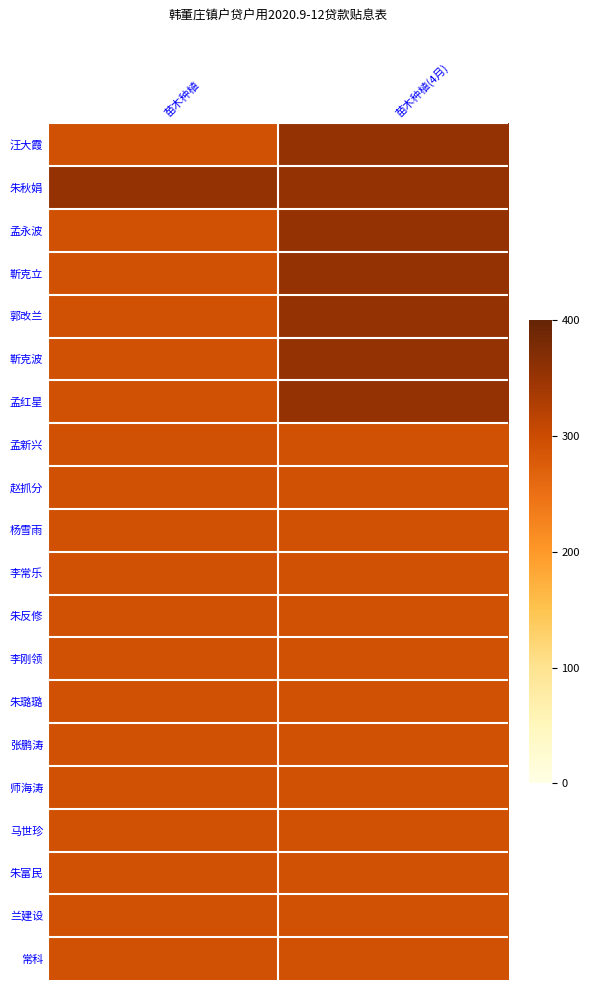

Reading right to left, transcribe all the data shown in this chart.

汪大霞: 苗木种植(4月)=0.9	苗木种植=0.7
朱秋娟: 苗木种植(4月)=0.9	苗木种植=0.9
孟永波: 苗木种植(4月)=0.9	苗木种植=0.7
靳克立: 苗木种植(4月)=0.9	苗木种植=0.7
郭改兰: 苗木种植(4月)=0.9	苗木种植=0.7
靳克波: 苗木种植(4月)=0.9	苗木种植=0.7
孟红星: 苗木种植(4月)=0.9	苗木种植=0.7
孟新兴: 苗木种植(4月)=0.7	苗木种植=0.7
赵抓分: 苗木种植(4月)=0.7	苗木种植=0.7
杨雪雨: 苗木种植(4月)=0.7	苗木种植=0.7
李常乐: 苗木种植(4月)=0.7	苗木种植=0.7
朱反修: 苗木种植(4月)=0.7	苗木种植=0.7
李刚领: 苗木种植(4月)=0.7	苗木种植=0.7
朱璐璐: 苗木种植(4月)=0.7	苗木种植=0.7
张鹏涛: 苗木种植(4月)=0.7	苗木种植=0.7
师海涛: 苗木种植(4月)=0.7	苗木种植=0.7
马世珍: 苗木种植(4月)=0.7	苗木种植=0.7
朱富民: 苗木种植(4月)=0.7	苗木种植=0.7
兰建设: 苗木种植(4月)=0.7	苗木种植=0.7
常科: 苗木种植(4月)=0.7	苗木种植=0.7